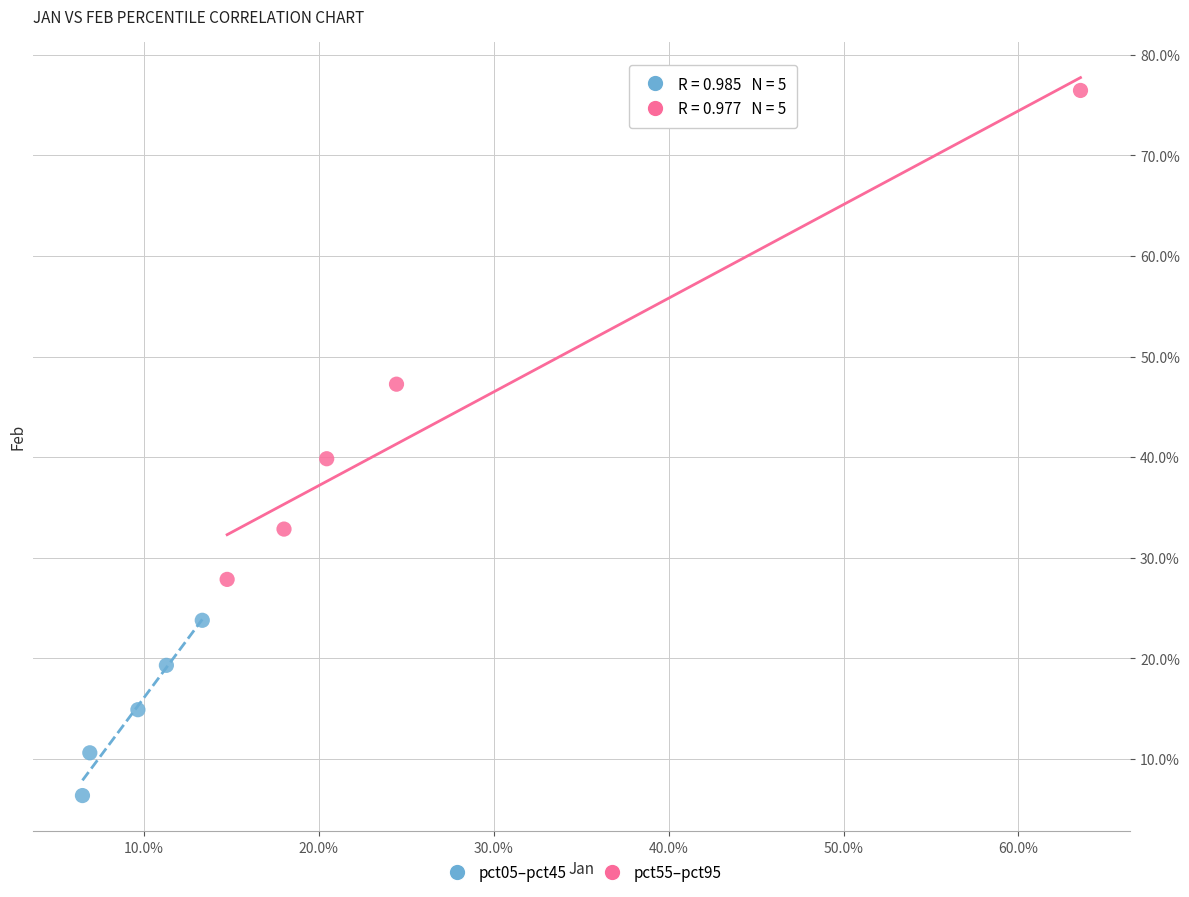

Which series reaches the minimum Y coordinate?

pct05–pct45